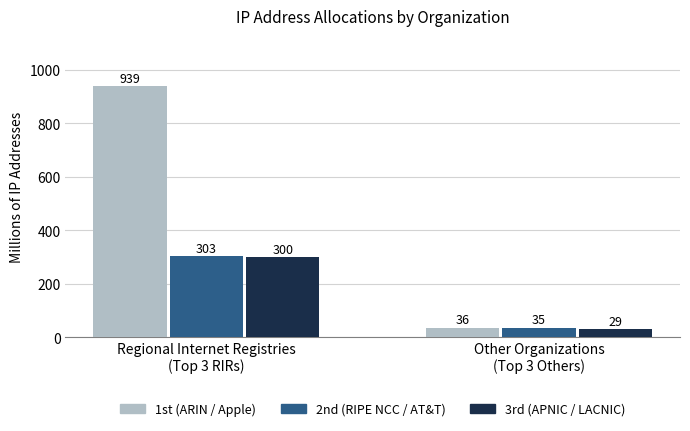

What is the maximum value shown in the chart?

938.5